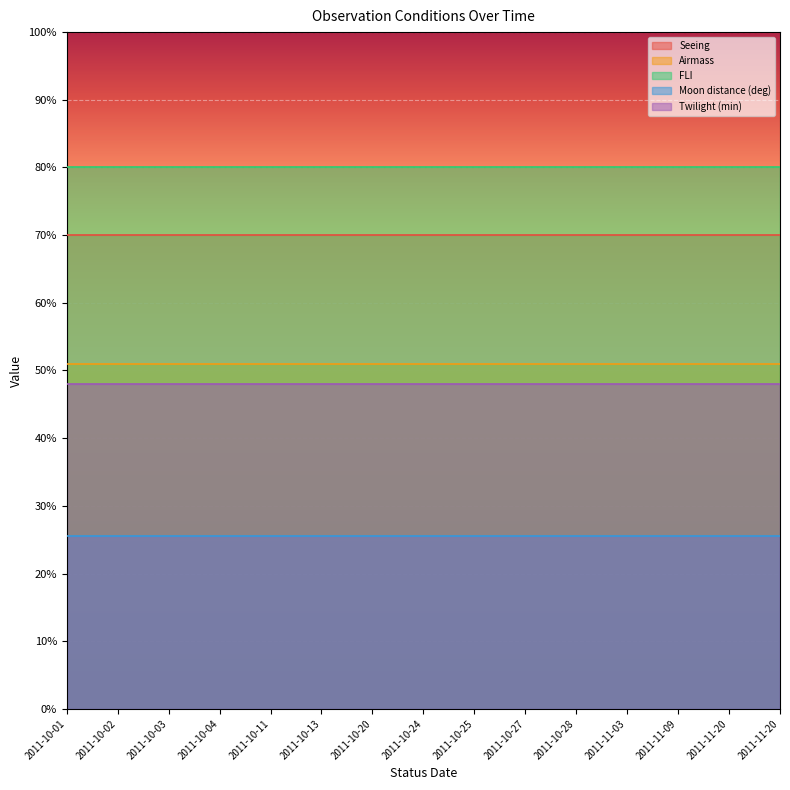

What are all the series names shown in the legend?

Seeing, Airmass, FLI, Moon distance (deg), Twilight (min)